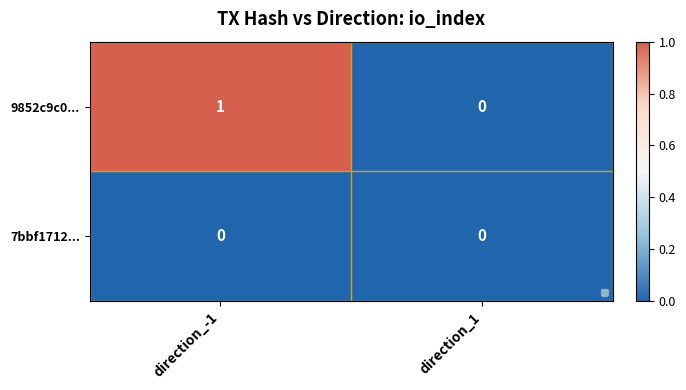

Which series has the largest total across all categories?

9852c9c0...